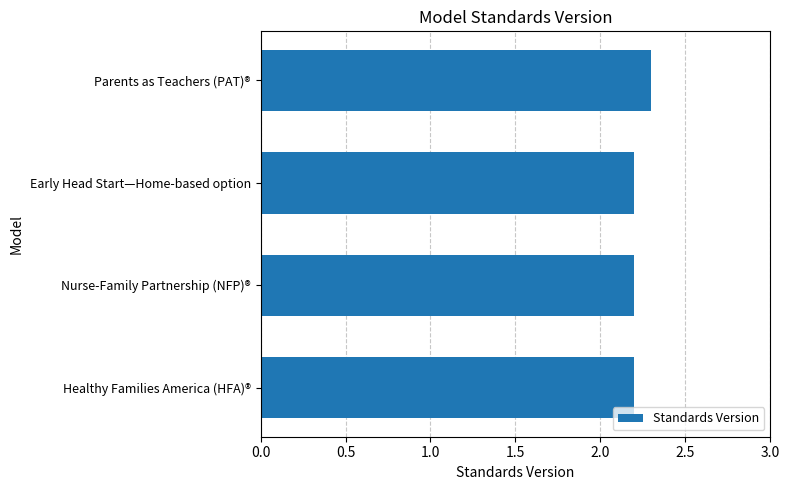

Are the bars horizontal?

Yes